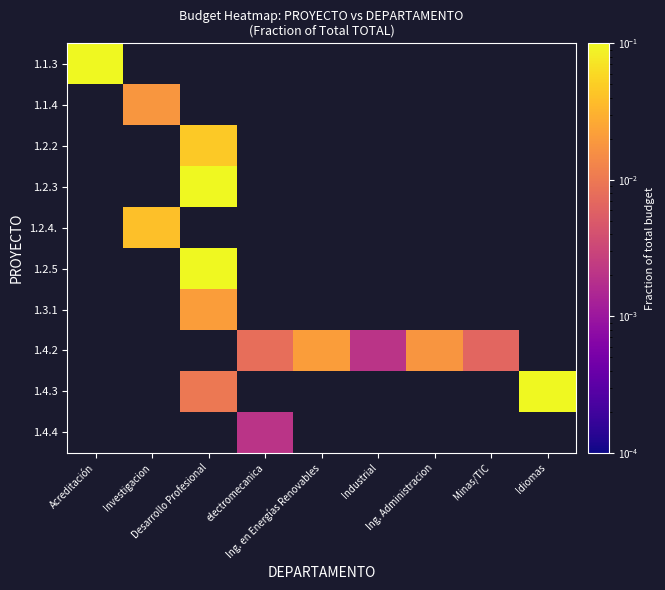

Which category has the highest value across all series?

Idiomas